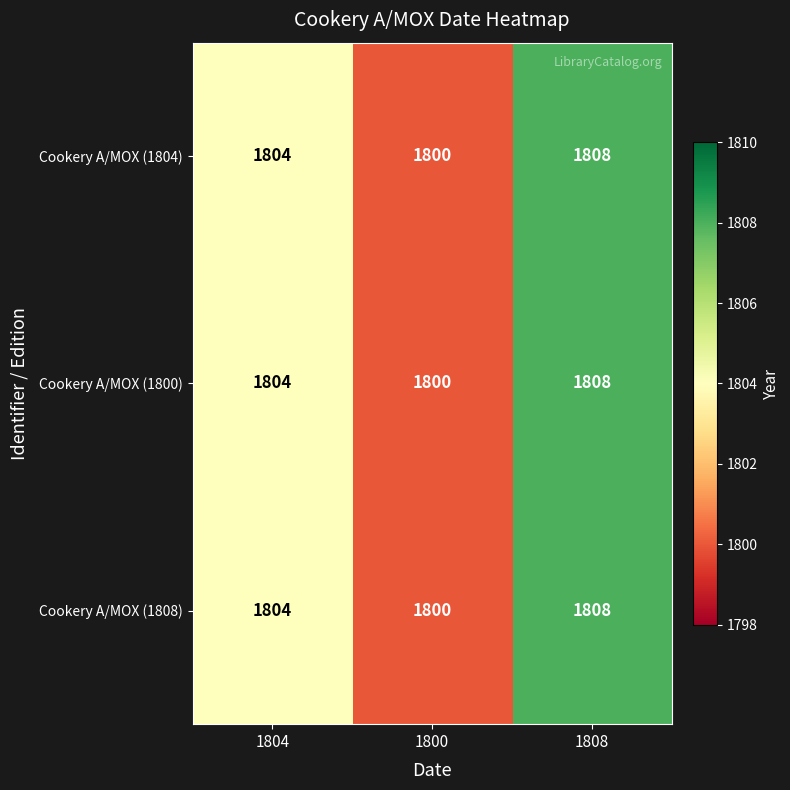

Read the Cookery A/MOX (1808) value at 1808.

1808